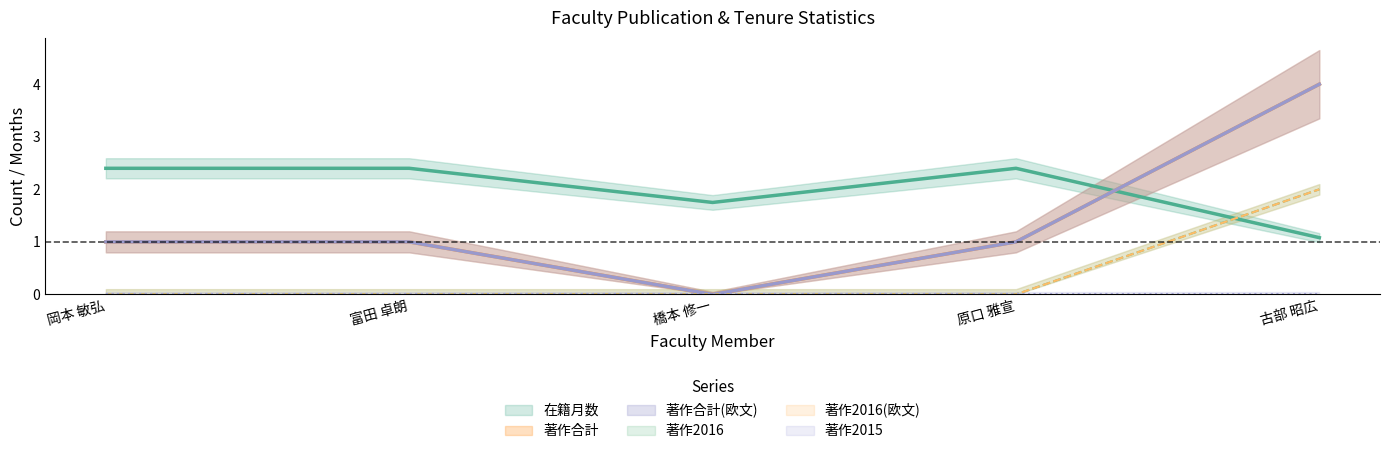

Between 古部 昭広 and 岡本 敏弘, which is larger?

岡本 敏弘